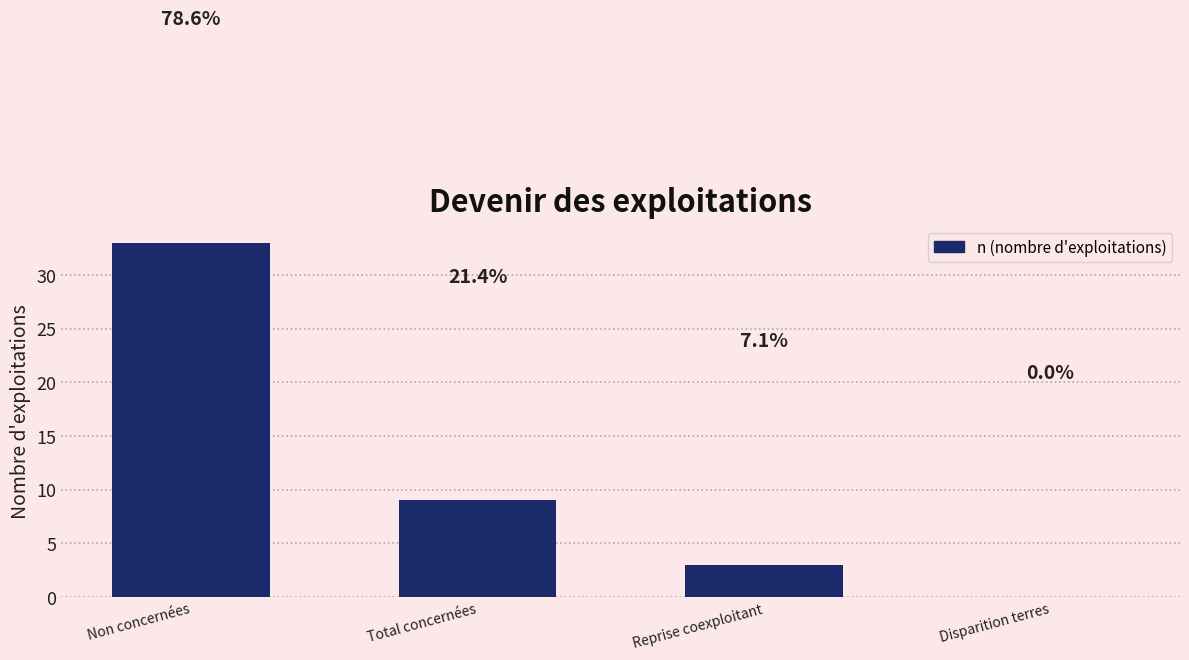

True or false: the data shows 5 at Total concernées.

False